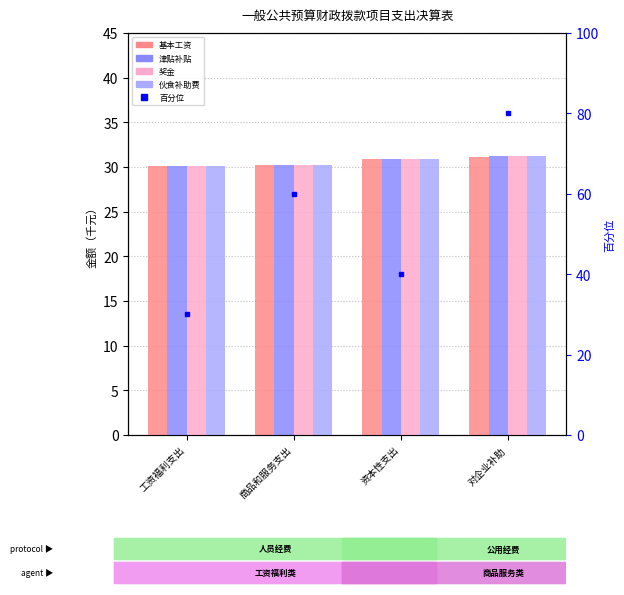

What is the total value across all series at 对企业补助?

204.7